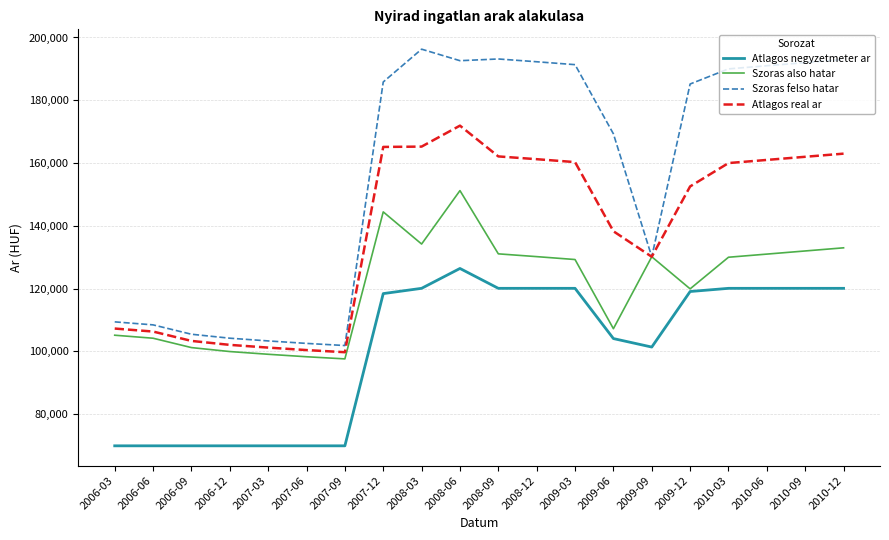

What is the difference between the highest and lowest values at 2007-09?

31949